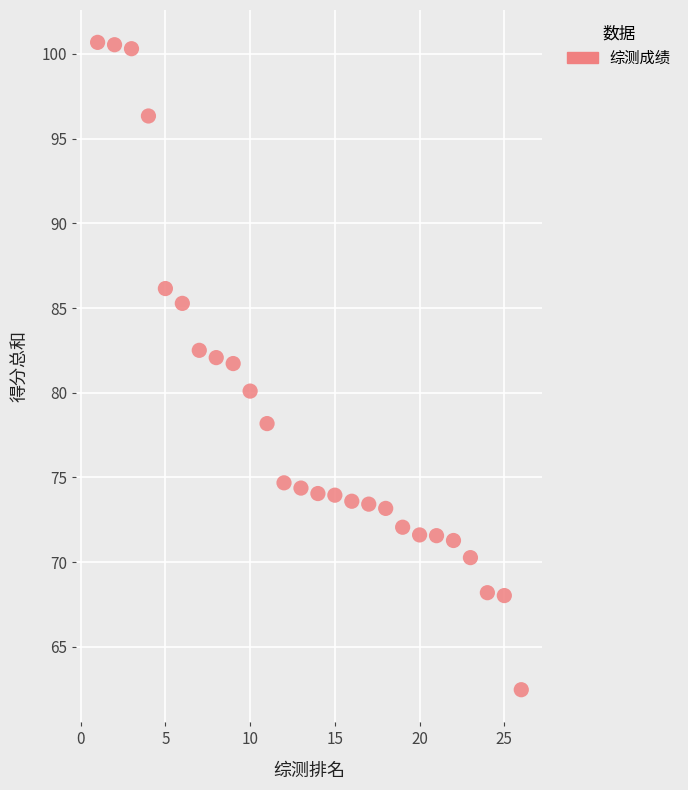

What is the range of Y values (max minus min)?

38.2